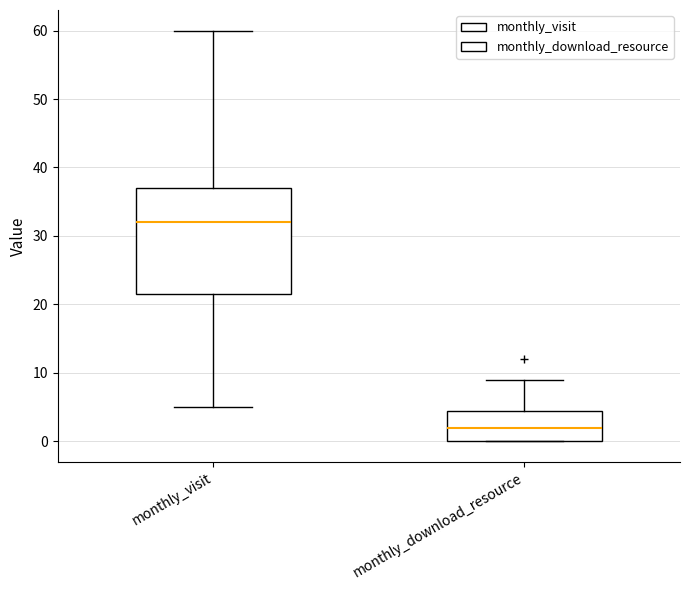

Reading left to right, transcribe this box plot: for each box, give where its median line is, the range the box spans, and where its two whiskers end, as read against the y-axis. The values are not printed on the chart, so give them approximately, as read against the axis.

monthly_visit: median 32, box 22 to 37, whiskers 5 to 60
monthly_download_resource: median 2, box 0 to 5, whiskers 0 to 9